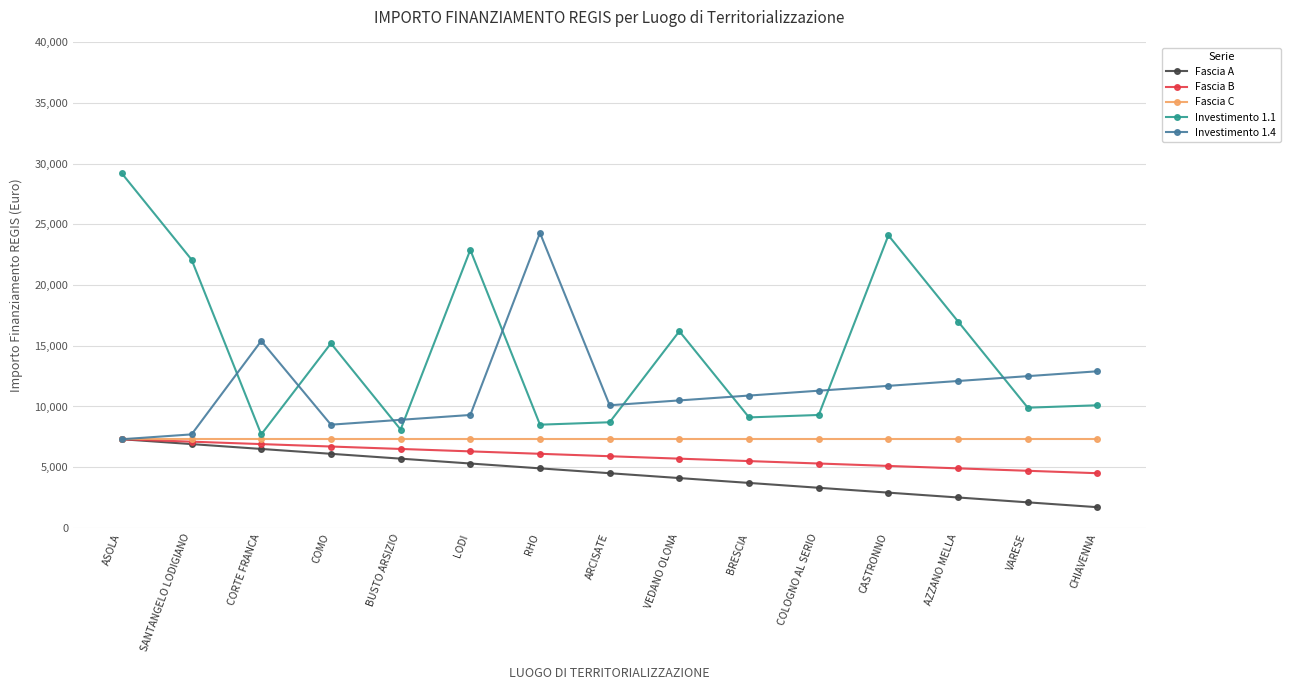

How many interior local peaks does the Investimento 1.1 series have?

4